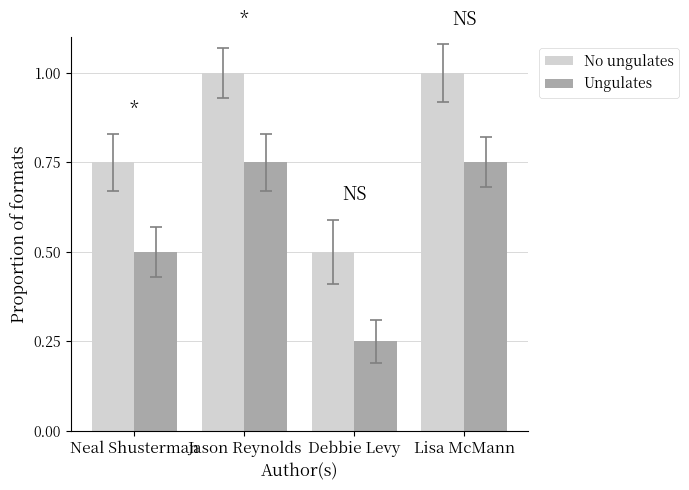

How many categories are shown in the chart?

4